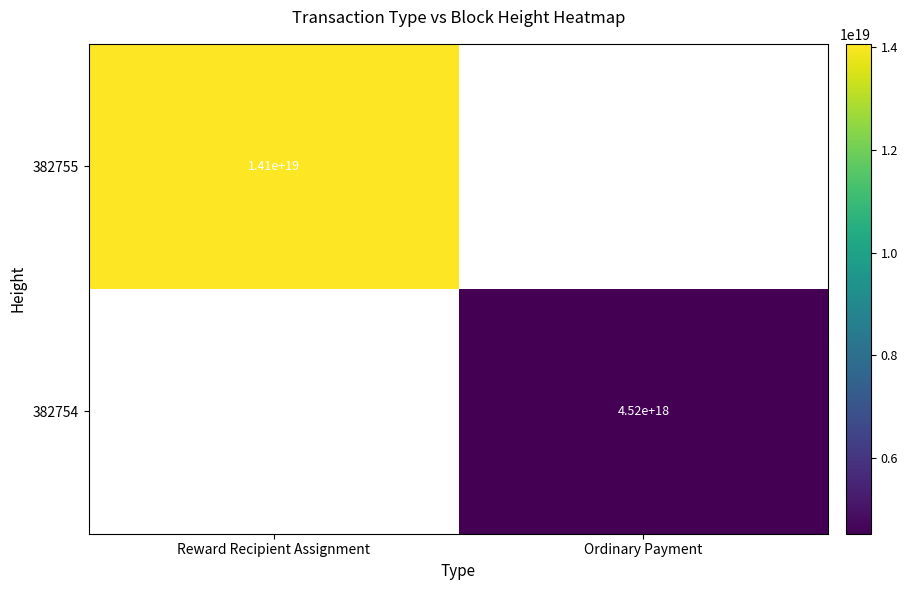

Is the value of 382754 at Ordinary Payment greater than the value of 382755 at Reward Recipient Assignment?

No